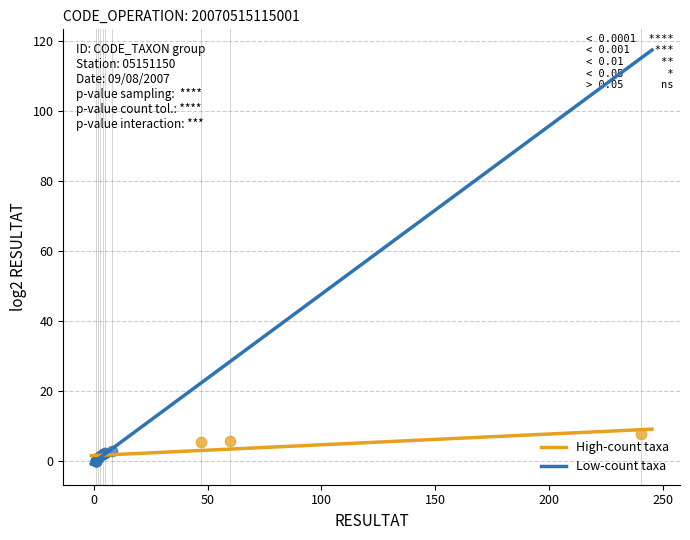

What are all the series names shown in the legend?

High-count taxa, Low-count taxa